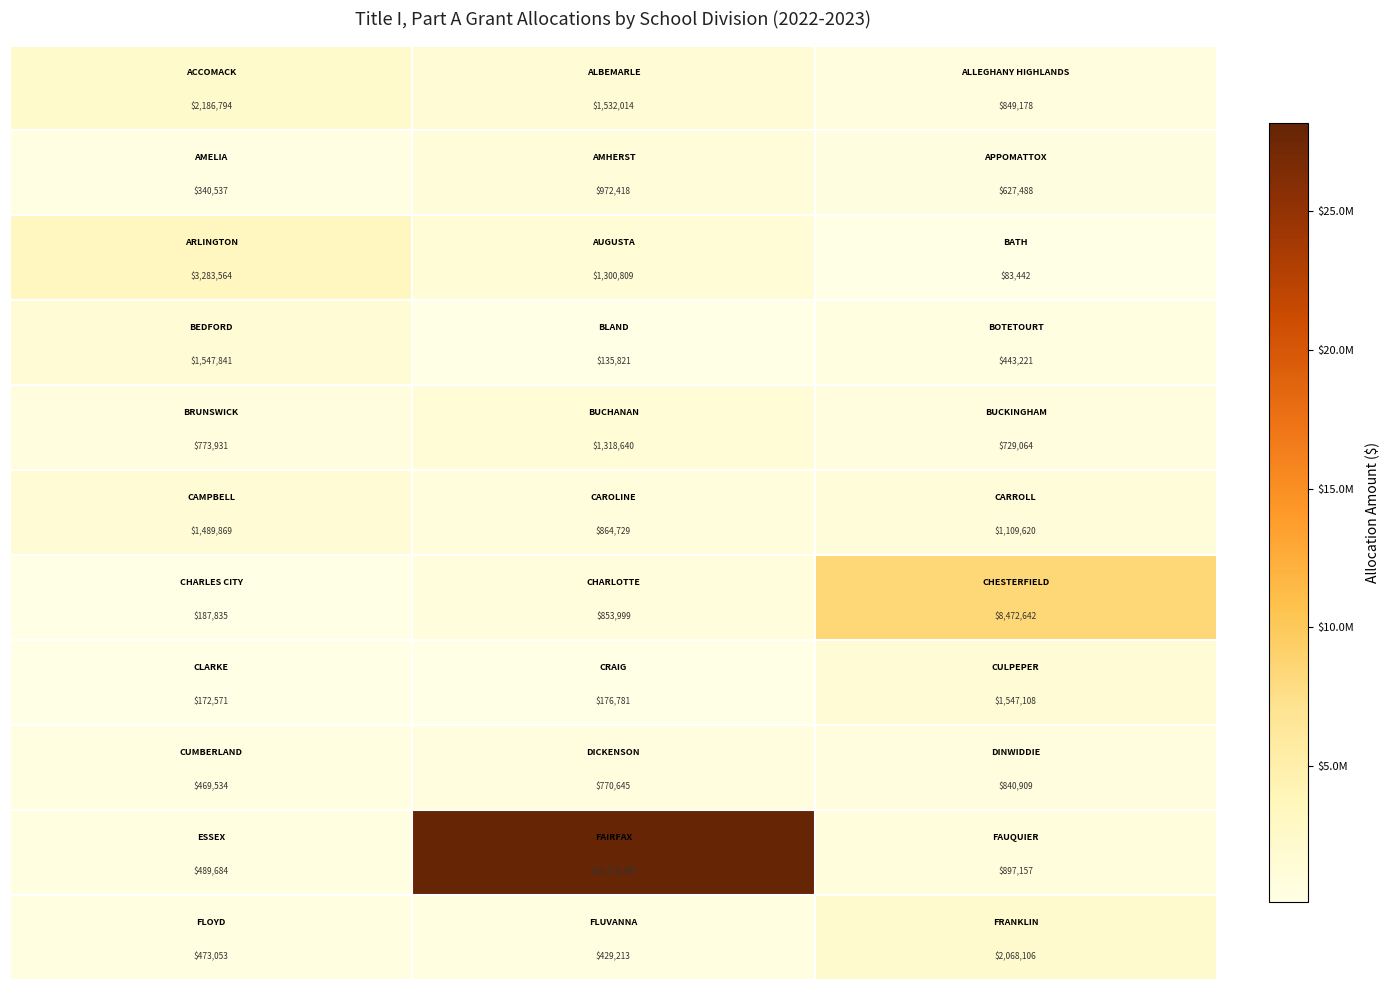

What is the greatest value displayed?

28176295